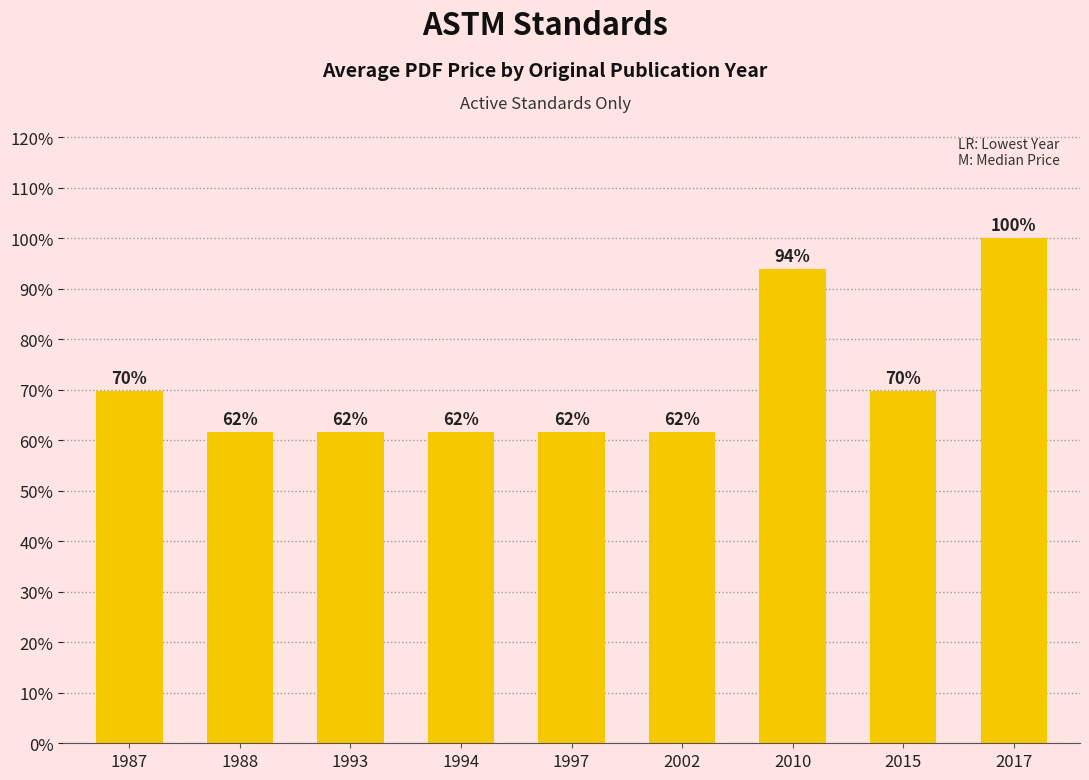

Are the bars horizontal?

No